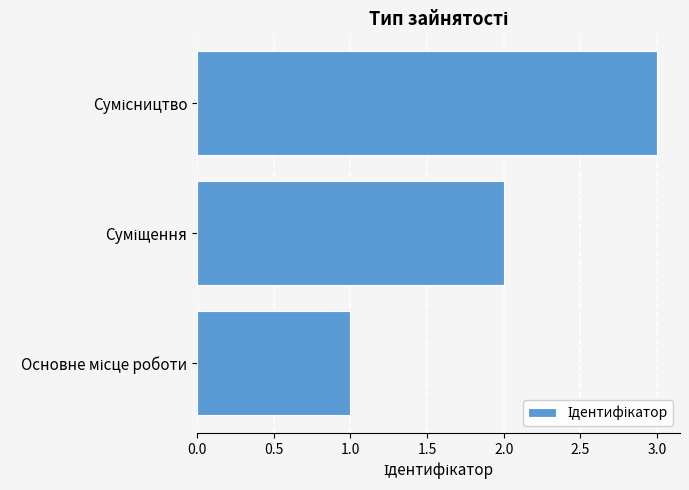

What is the greatest value displayed?

3